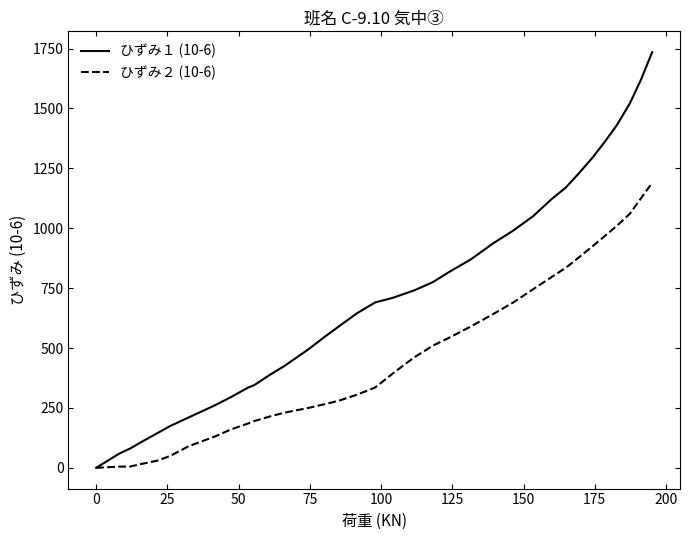

Which series has the largest range (max minus min)?

ひずみ１ (10-6)